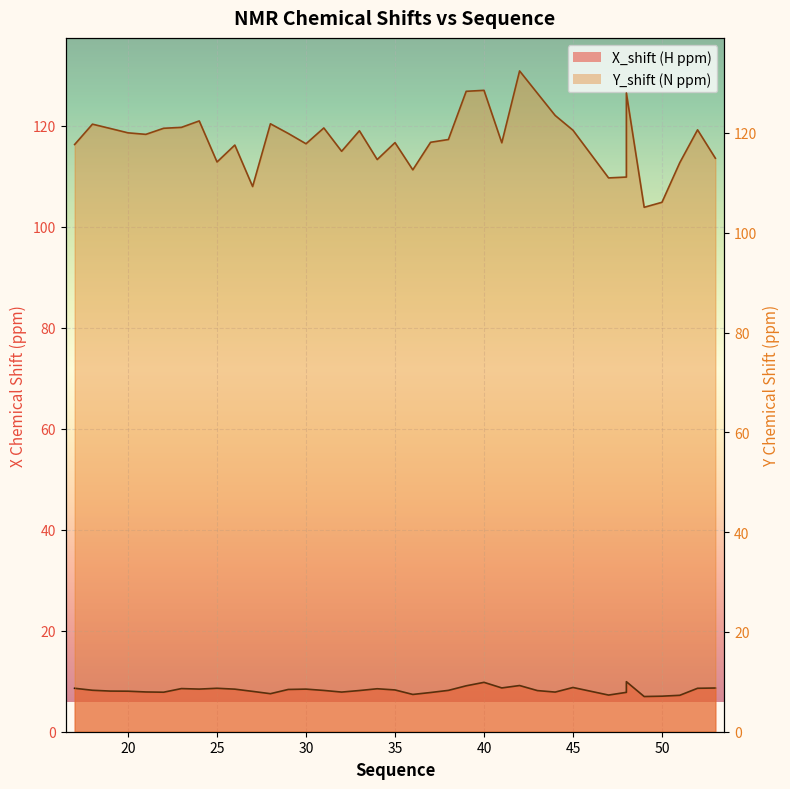

Reading left to right, transcribe all the data shown in this chart.

X_shift: 8.6	8.2	8.1	8.0	7.9	7.8	8.5	8.4	8.6	8.4	8.0	7.5	8.4	8.4	8.2	7.9	8.2	8.5	8.3	7.4	7.8	8.2	9.1	9.8	8.7	9.2	8.1	7.9	8.8	7.3	7.8	9.9	7.0	7.0	7.2	8.6	8.7
Y_shift: 117.7	121.8	120.9	120.0	119.7	120.9	121.1	122.4	114.2	117.6	109.3	121.8	119.9	117.8	121.0	116.3	120.4	114.7	118.1	112.6	118.1	118.7	128.3	128.5	118.0	132.4	128.0	123.5	120.5	111.0	111.2	128.0	105.1	106.1	114.0	120.6	114.9